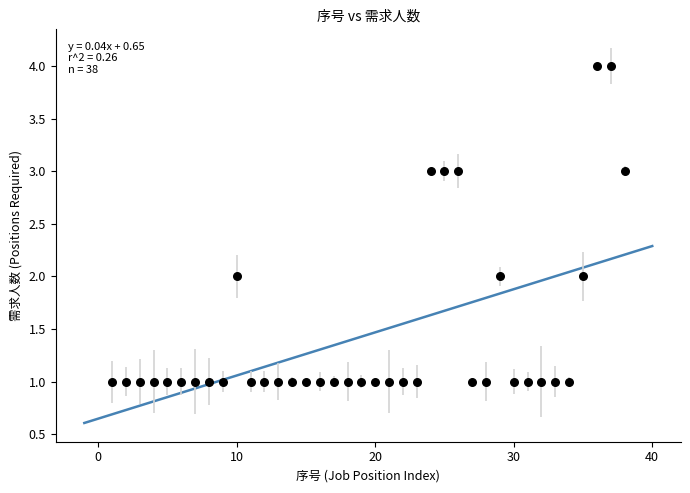

What is the range of Y values (max minus min)?

3